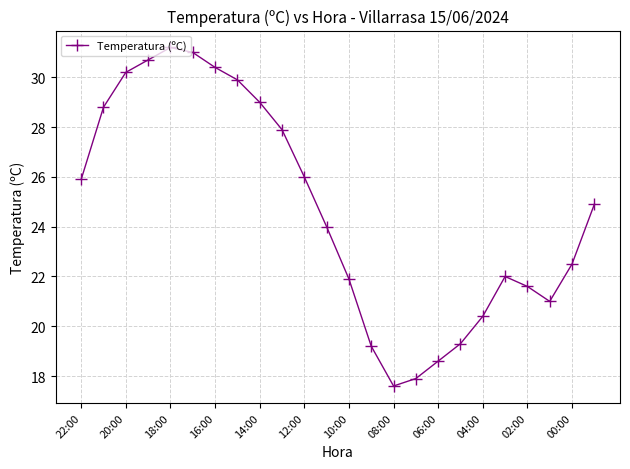

What is the value of the 13th point from the left?

21.9